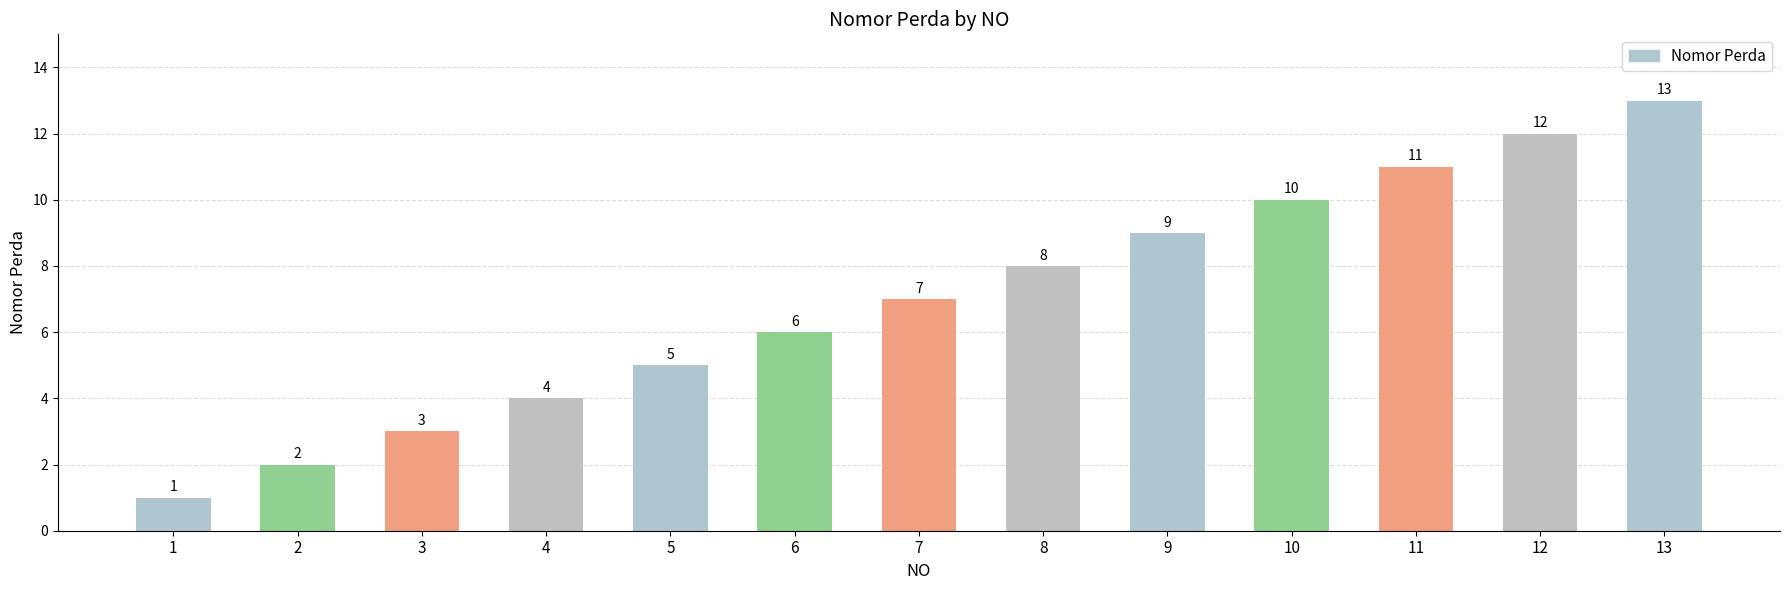

List the labels in order of value, smallest first.

1, 2, 3, 4, 5, 6, 7, 8, 9, 10, 11, 12, 13